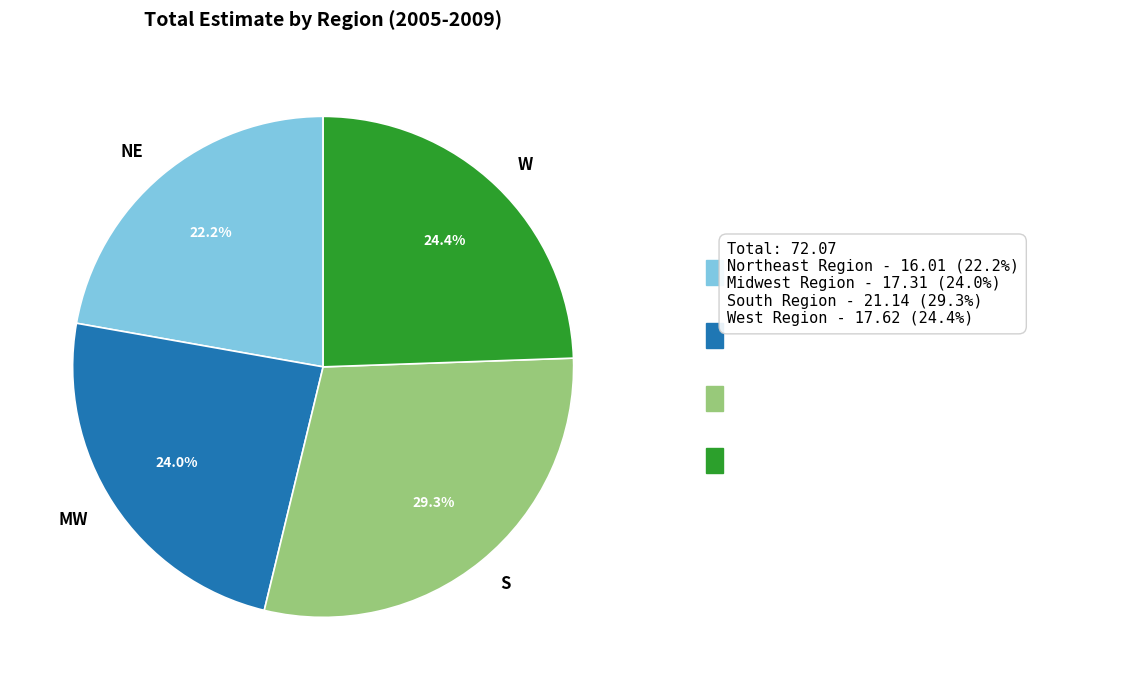

Is there any slice that represents more than half of the pie?

No